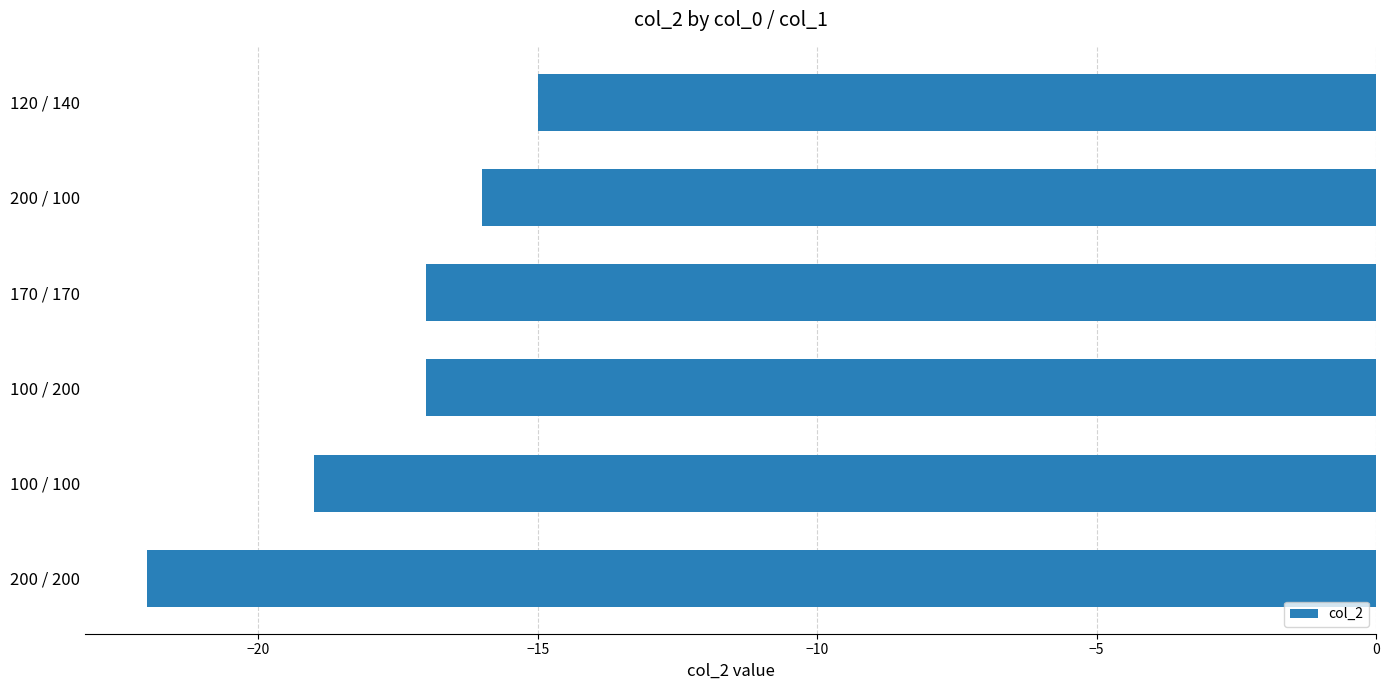

How many bars are there in total?

6